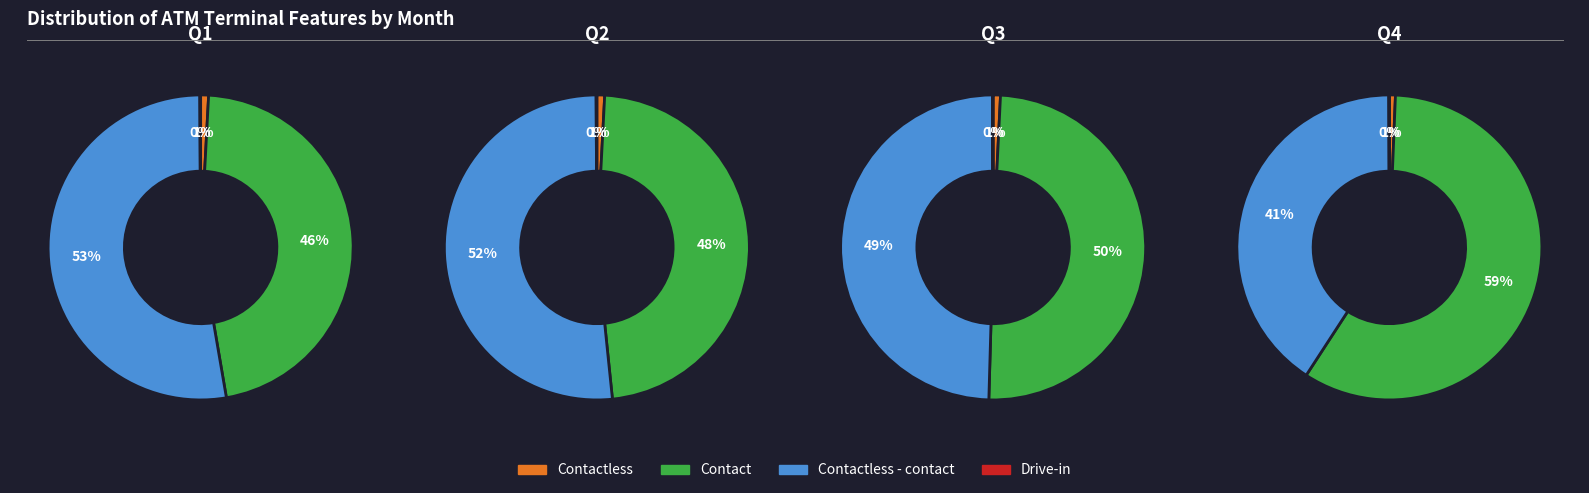

To the nearest percent, what is the average slice percentage?

25%